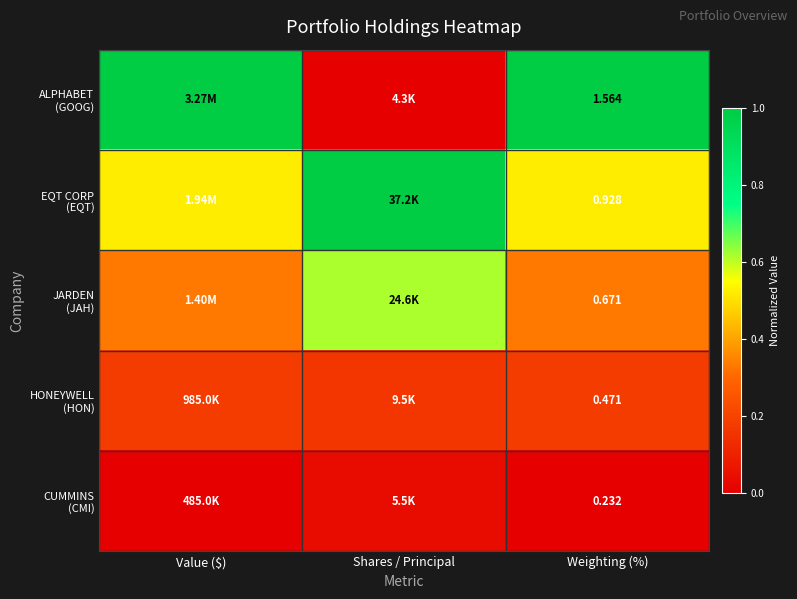

List the labels in order of ALPHABET (GOOG) value, largest first.

Value ($), Weighting (%), Shares / Principal